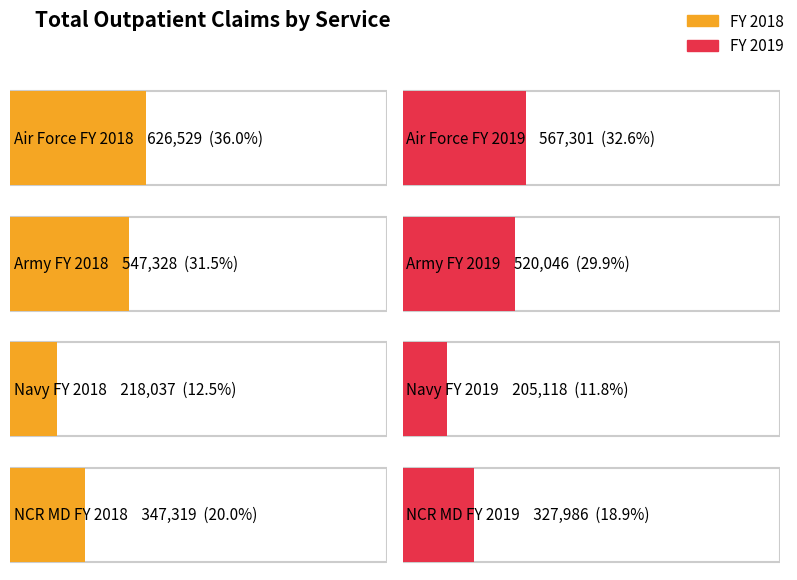

List the labels in order of Grand Total value, smallest first.

FY 2019, FY 2018